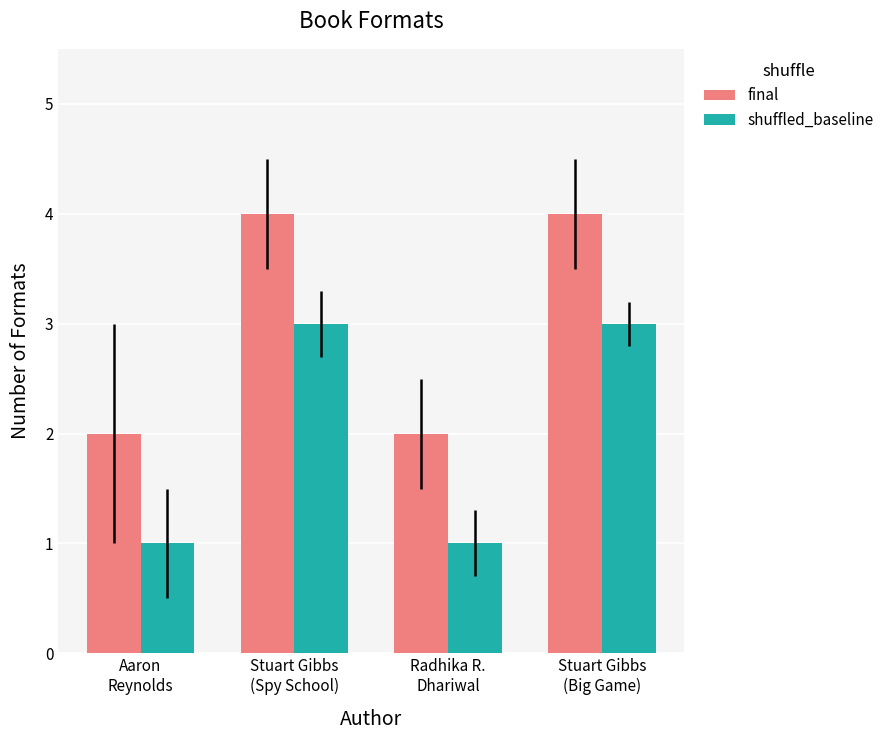

True or false: shuffled_baseline has a value of 1 at Stuart Gibbs
(Big Game).

False